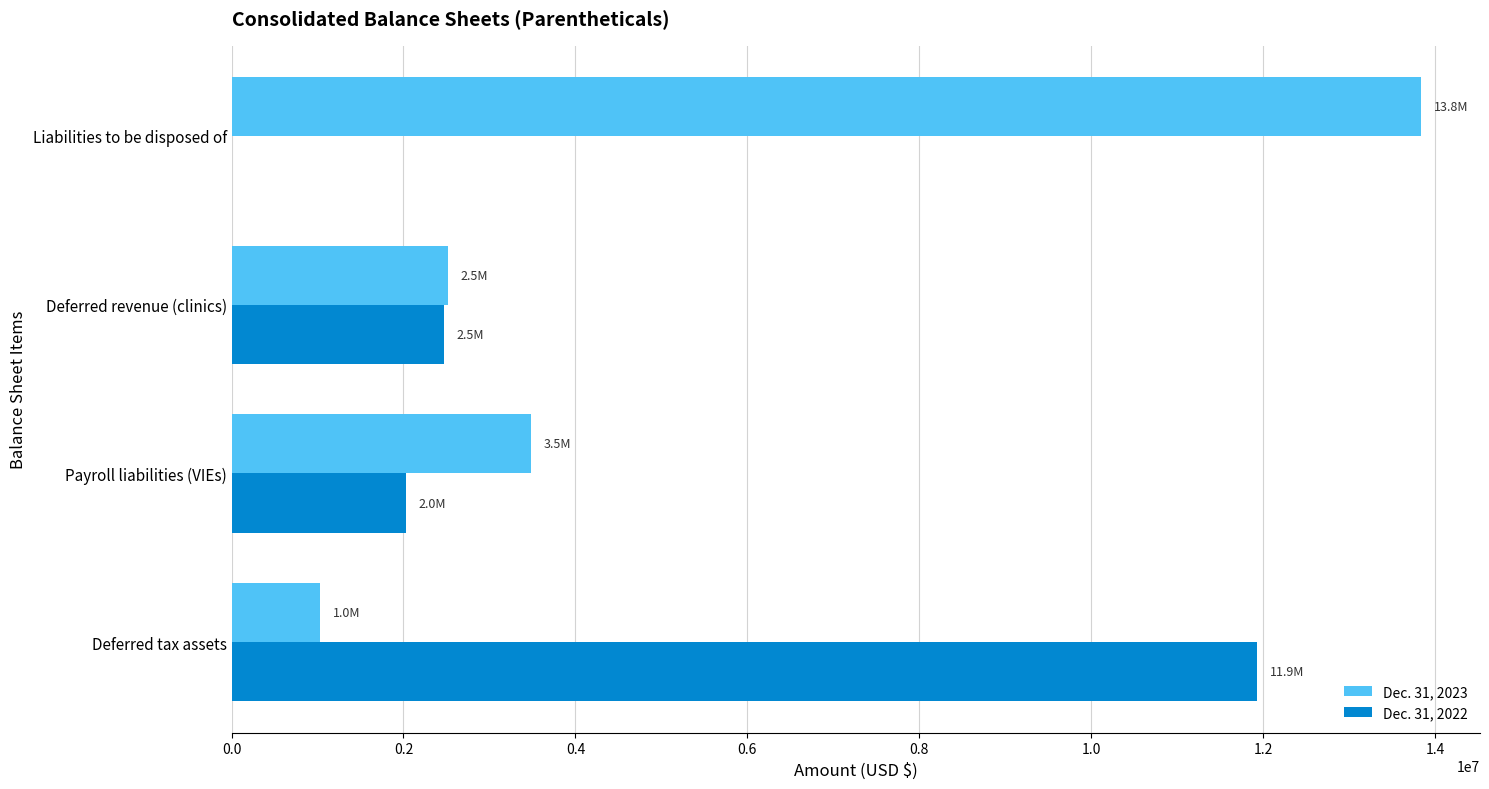

Between Deferred tax assets and Deferred revenue (clinics), which series saw the biggest shift?

Dec. 31, 2022